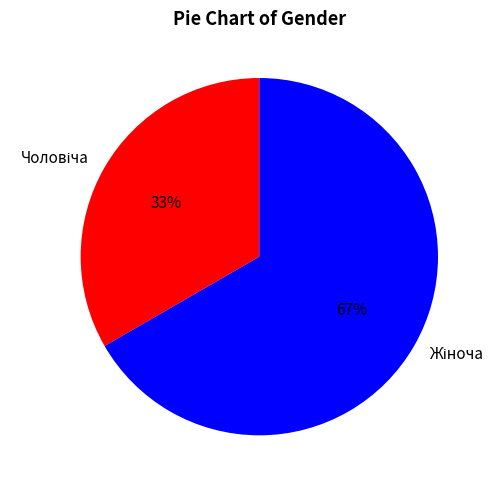

To the nearest percent, what is the average slice percentage?

50%